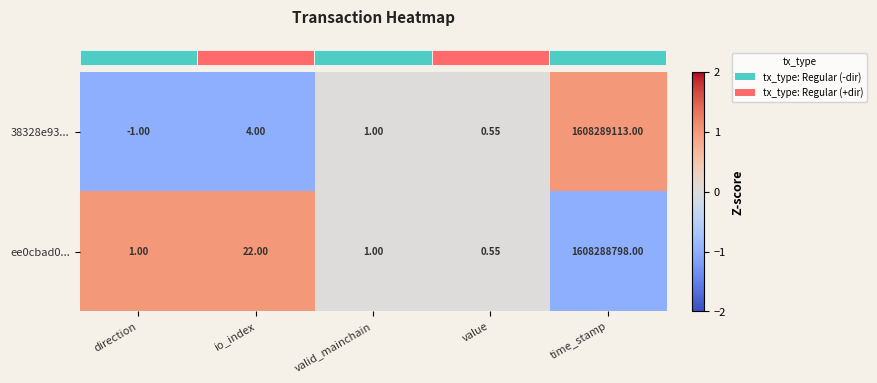

At which label is 38328e93... closest to 804144556?

io_index